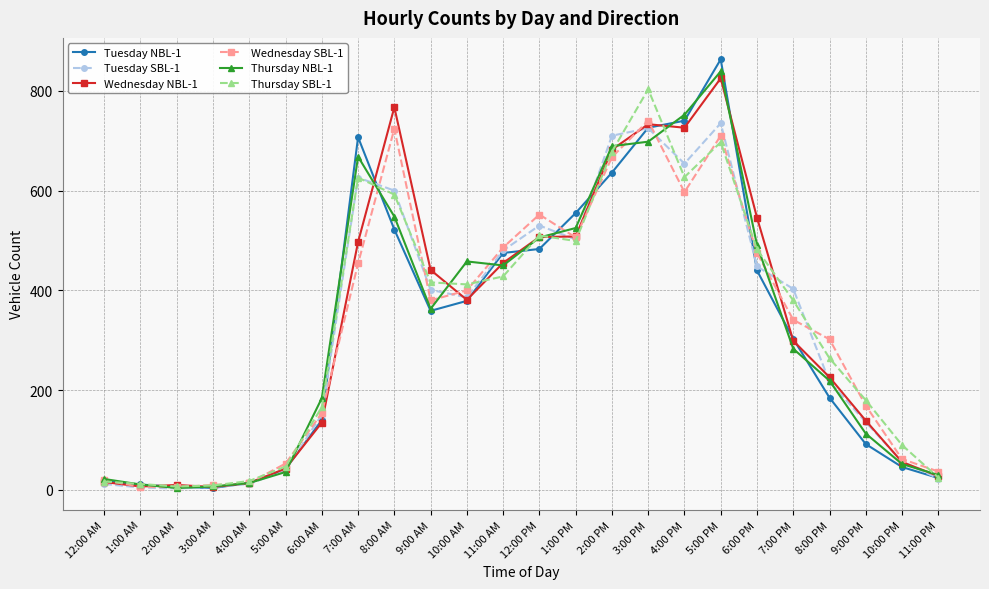

True or false: Thursday NBL-1 has more than 2 interior local peaks.

True